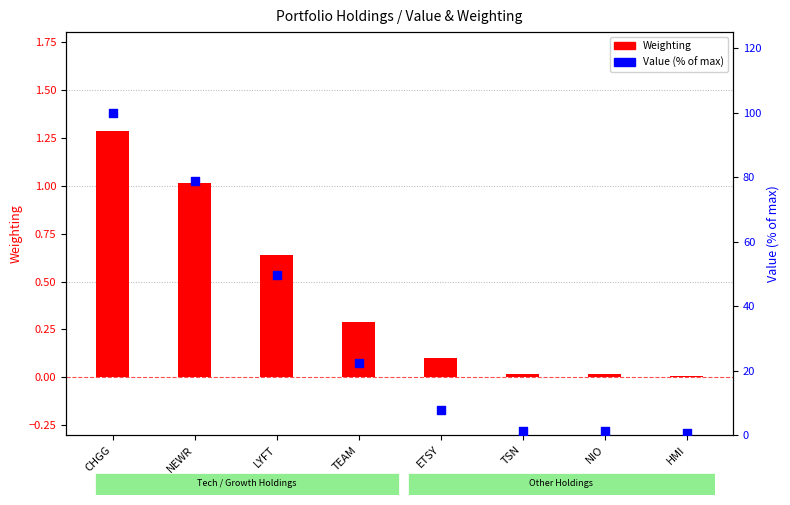

At how many categories does at least one series exceed 82?

1